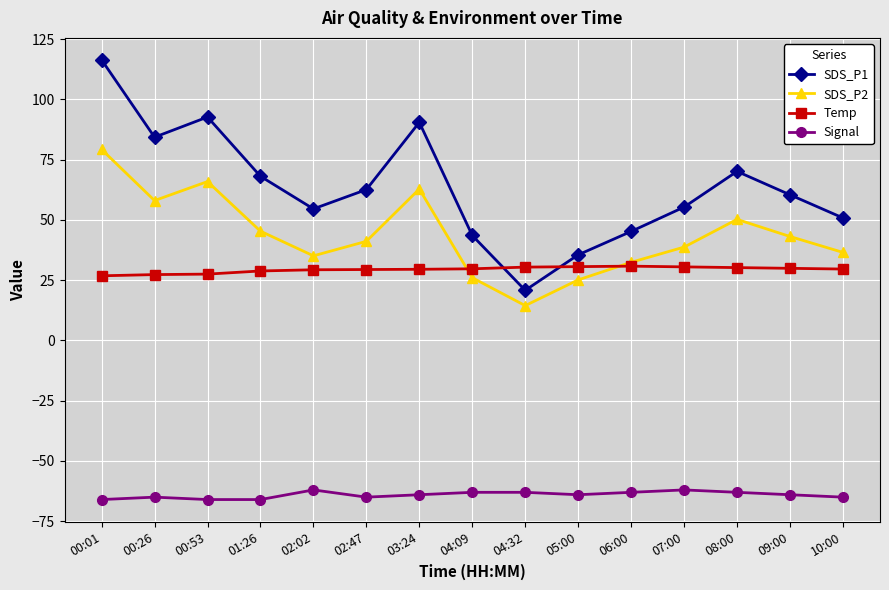

Which series has the widest spread of values?

SDS_P1